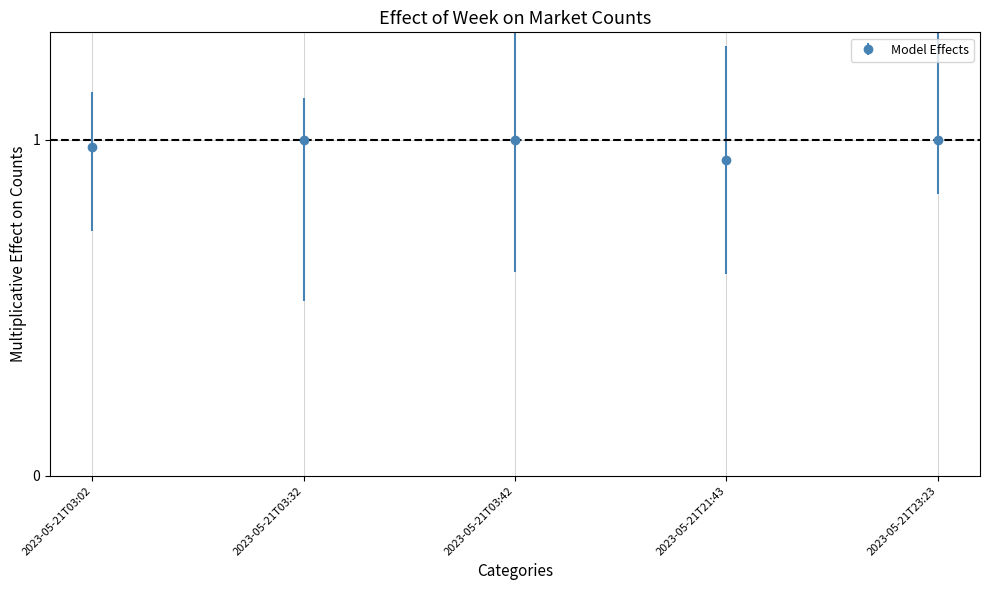

How many lines are shown in the chart?

1